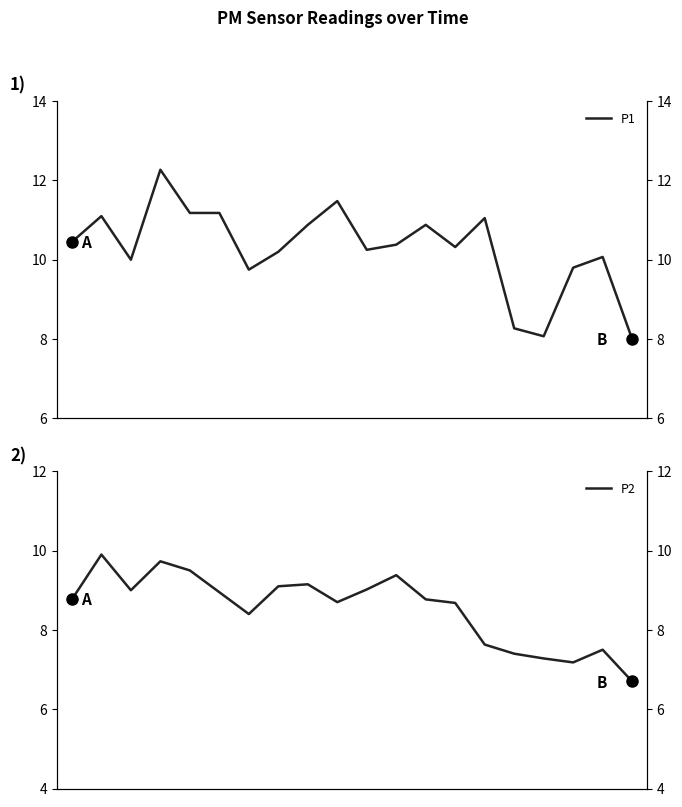

True or false: P1 and P2 cross at least once.

False